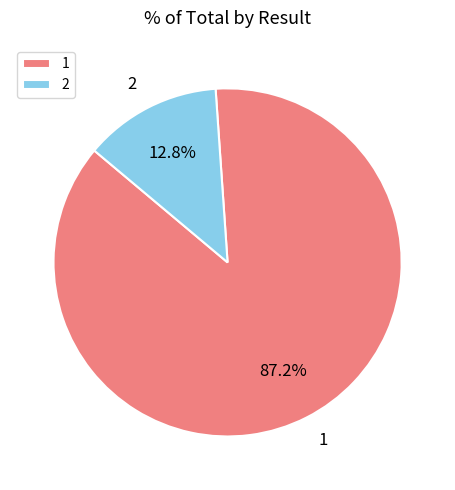

To the nearest percent, what percentage of the pie is 1?

87%